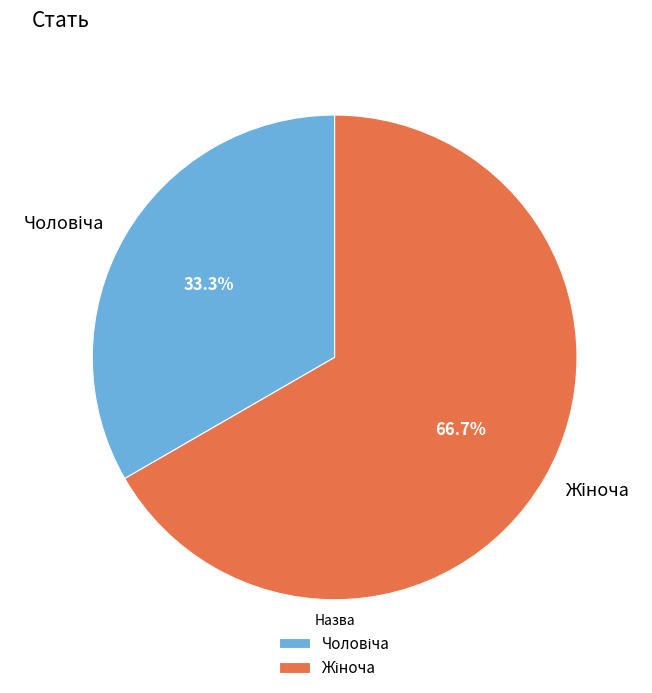

Is there a majority slice in this chart?

Yes